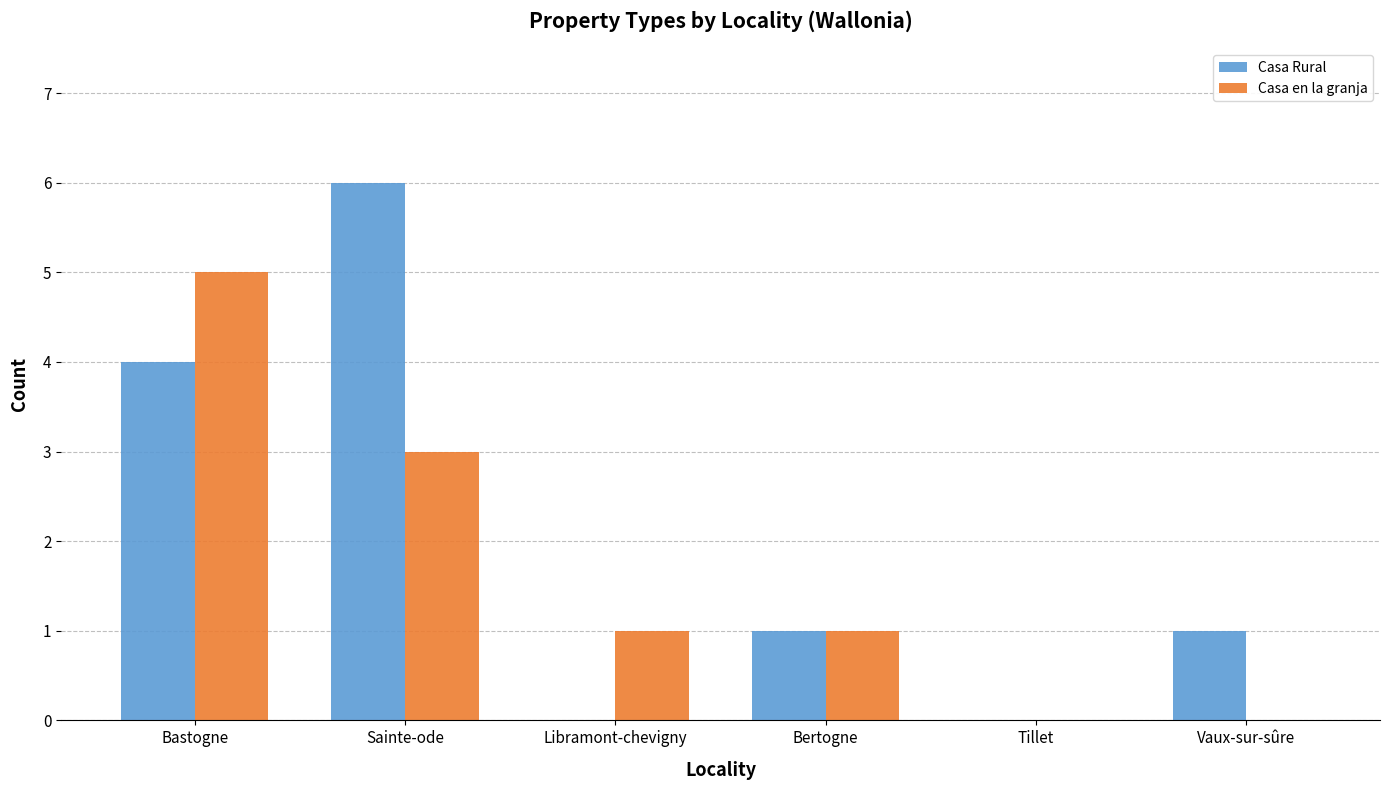

What is the sum of the Casa en la granja values at Sainte-ode and Vaux-sur-sûre?

3